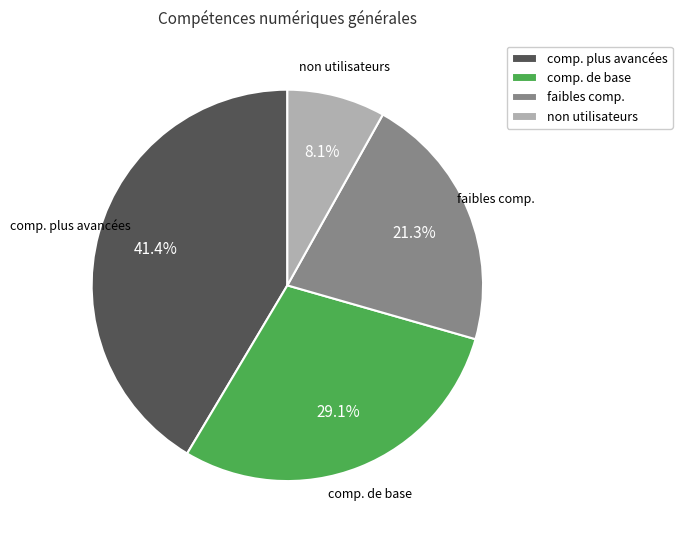

Rank the categories by value from lowest to highest.

non utilisateurs, faibles comp., comp. de base, comp. plus avancées